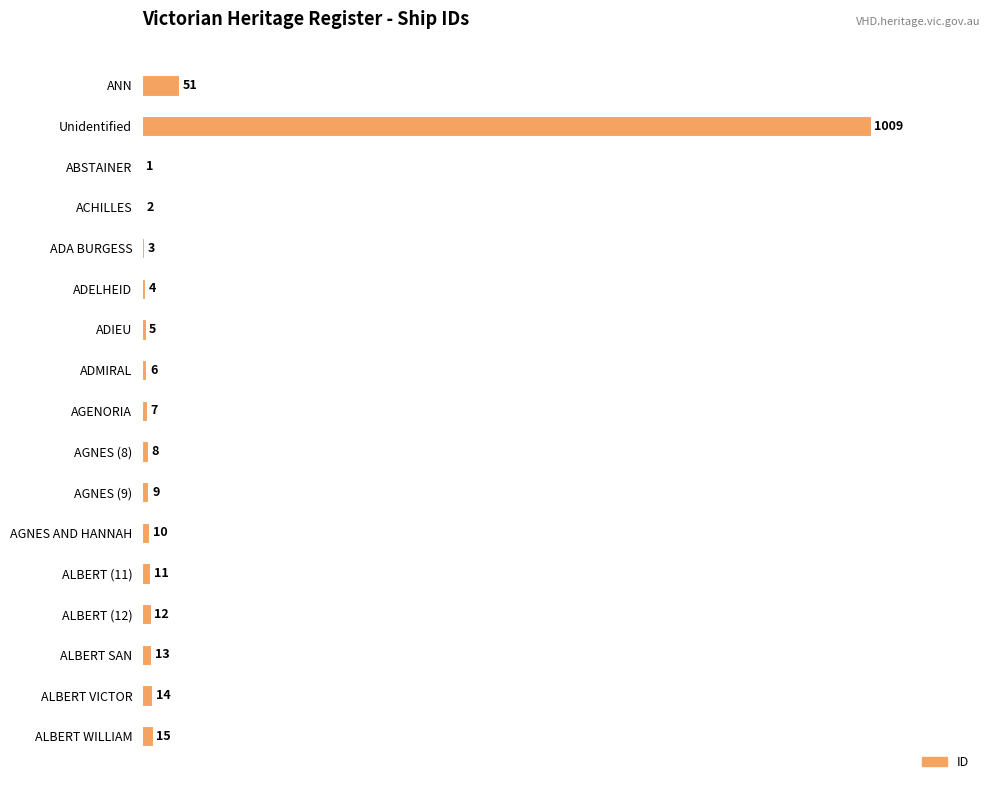

Are the bars grouped side by side (vs. stacked)?

No